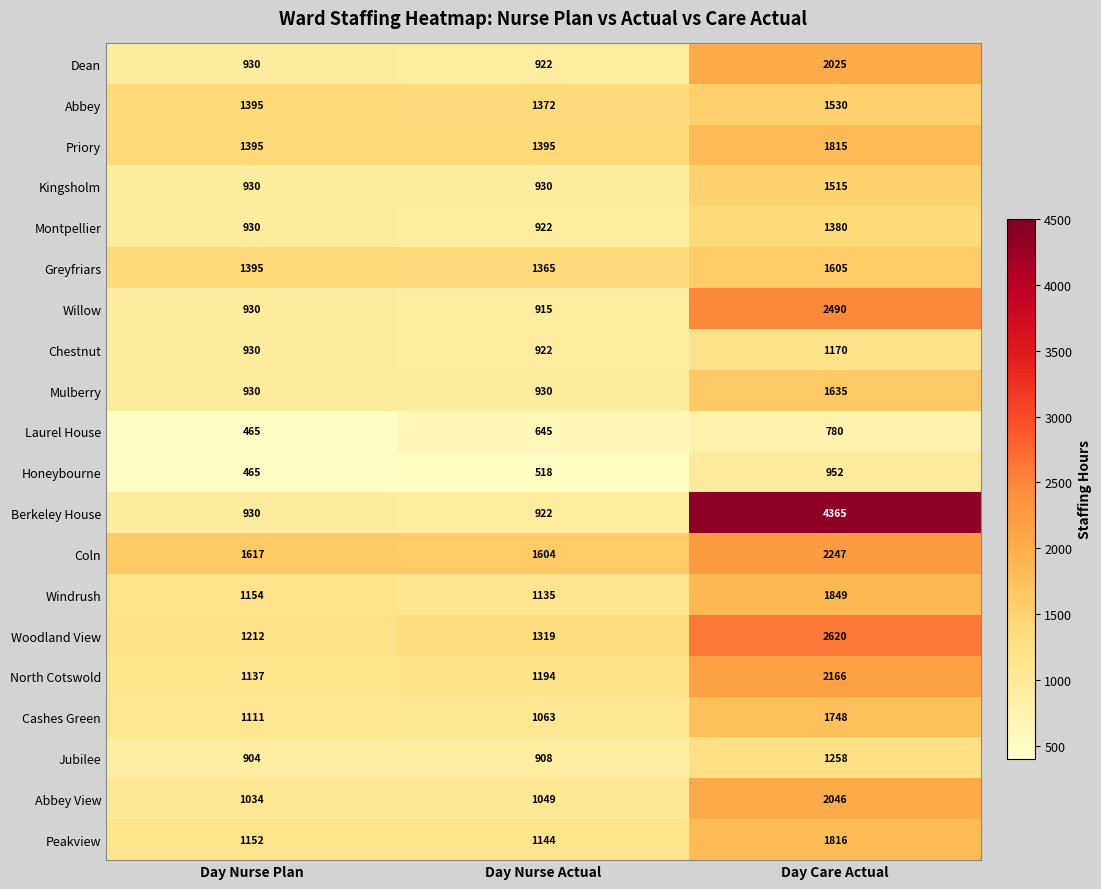

How many distinct data groups are displayed?

20